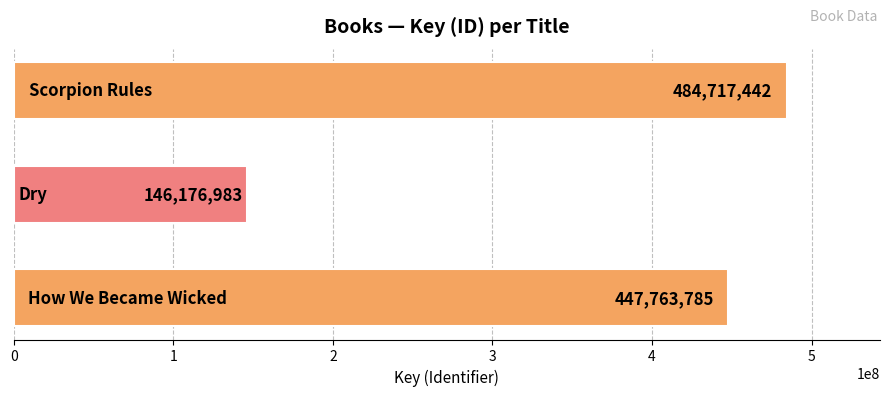

Count the values in the range 146176983 to 484717442.

3